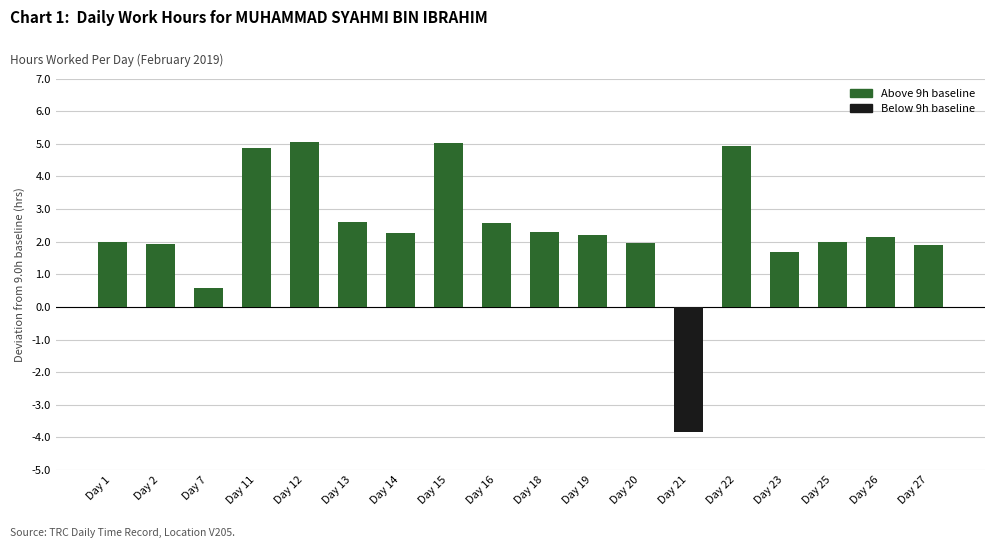

At which label is the value closest to 0?

Day 7